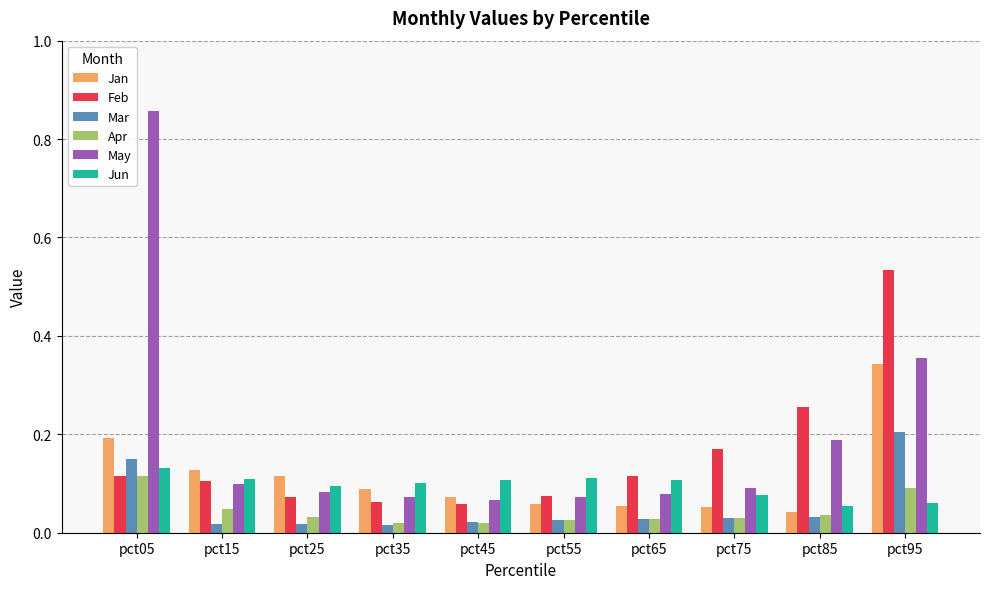

What are all the series names shown in the legend?

Jan, Feb, Mar, Apr, May, Jun